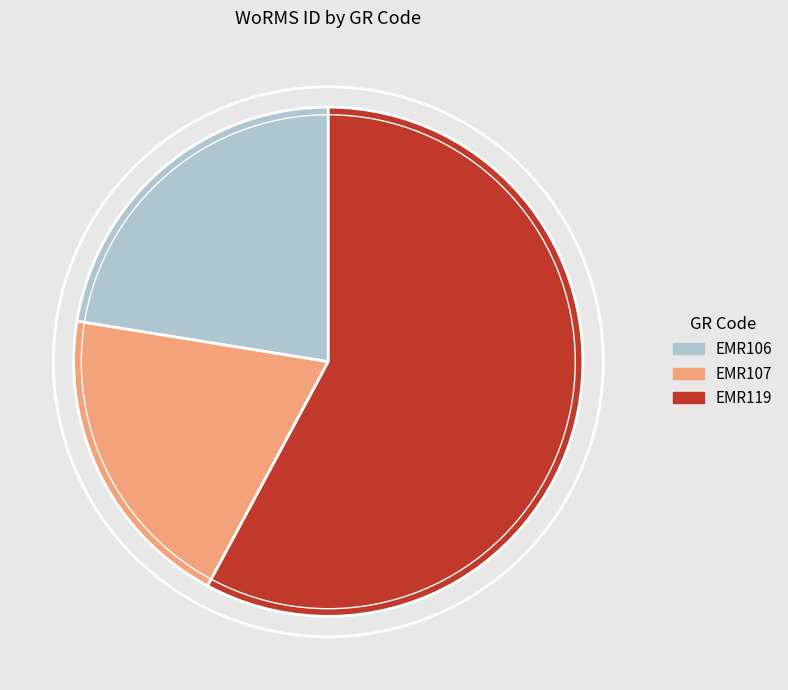

Rank the categories by value from lowest to highest.

EMR107, EMR106, EMR119